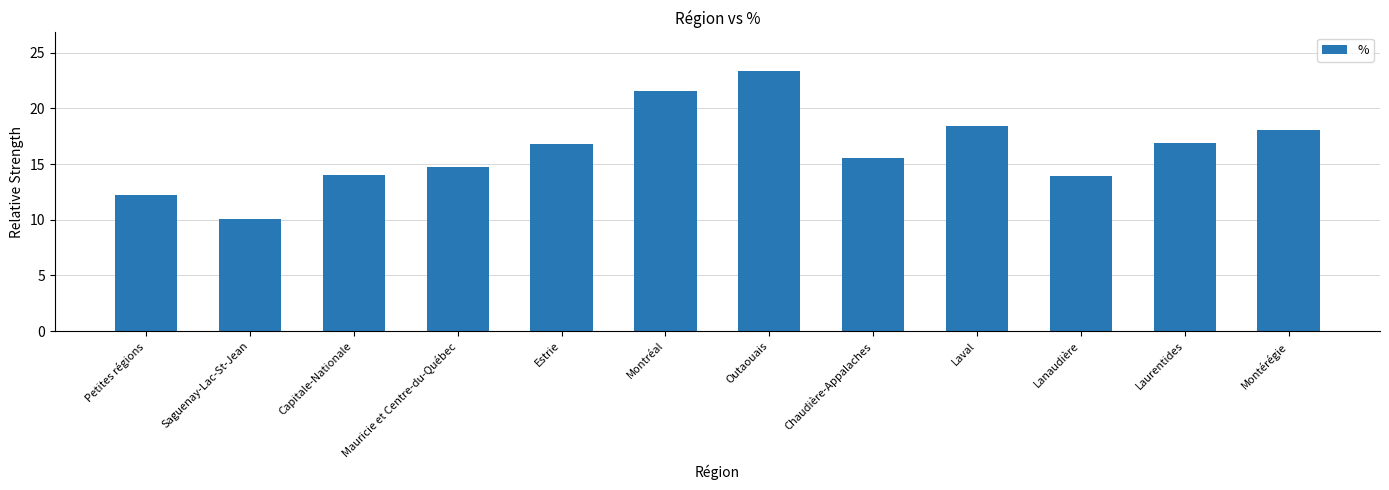

What is the change in value from Laurentides to Montérégie?

+1.1